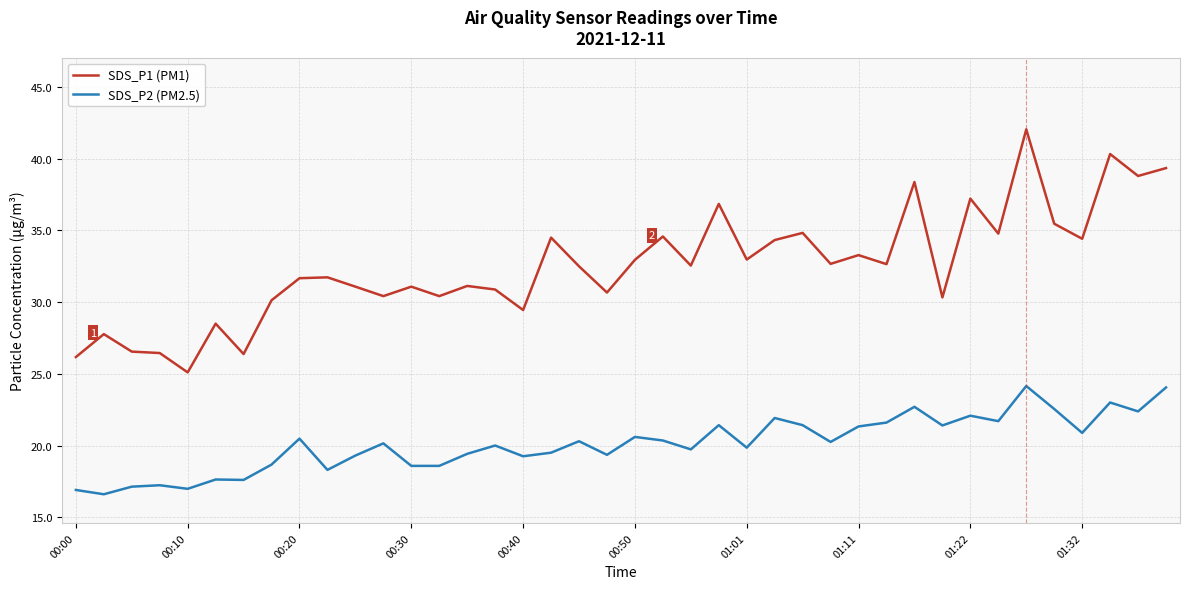

What is the smallest value displayed?

16.6